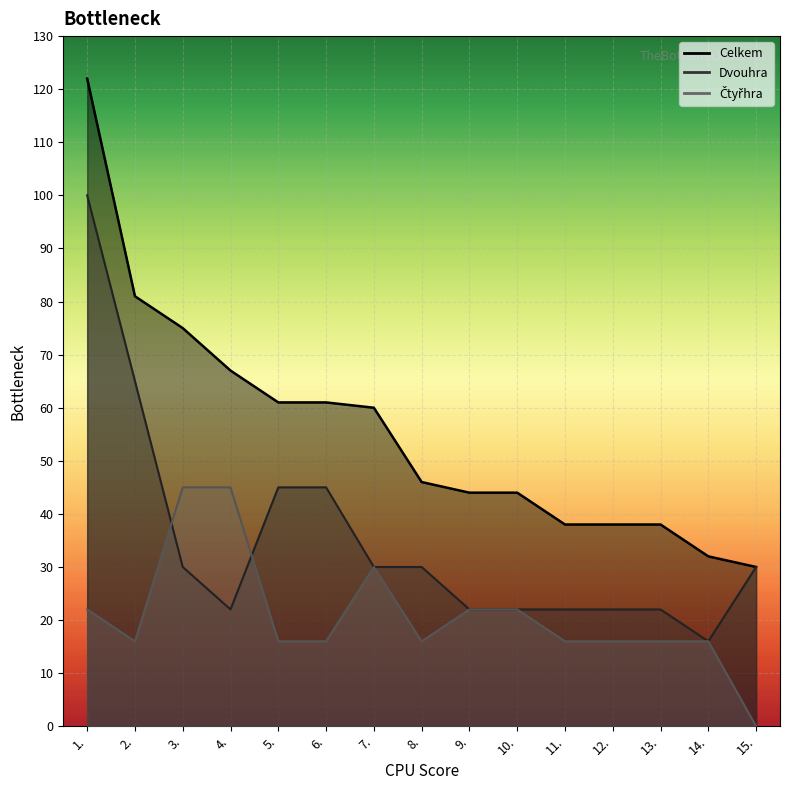

What is the value of the Čtyřhra point at the 11th from the left?

16